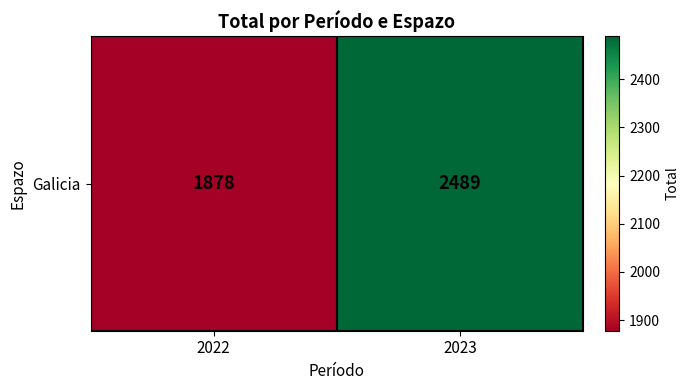

Which category has the lowest value across all series?

2022